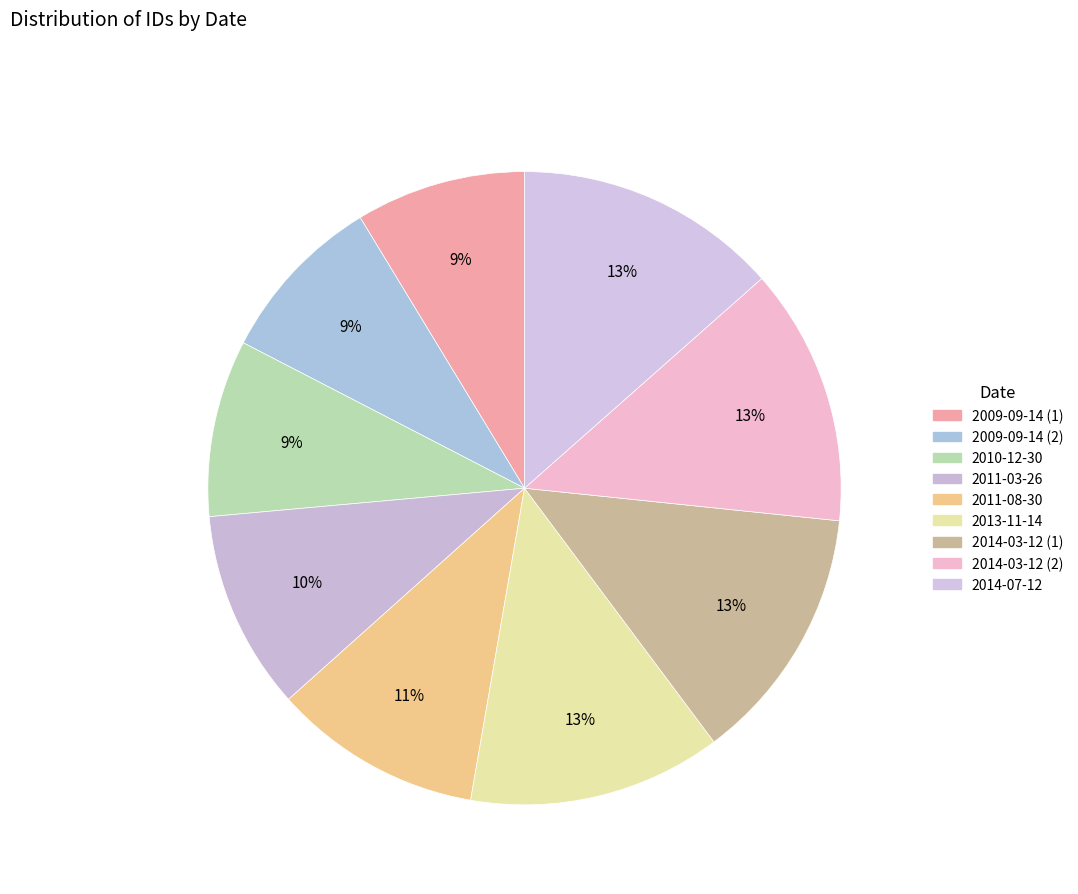

Which slice is the smallest?

2009-09-14